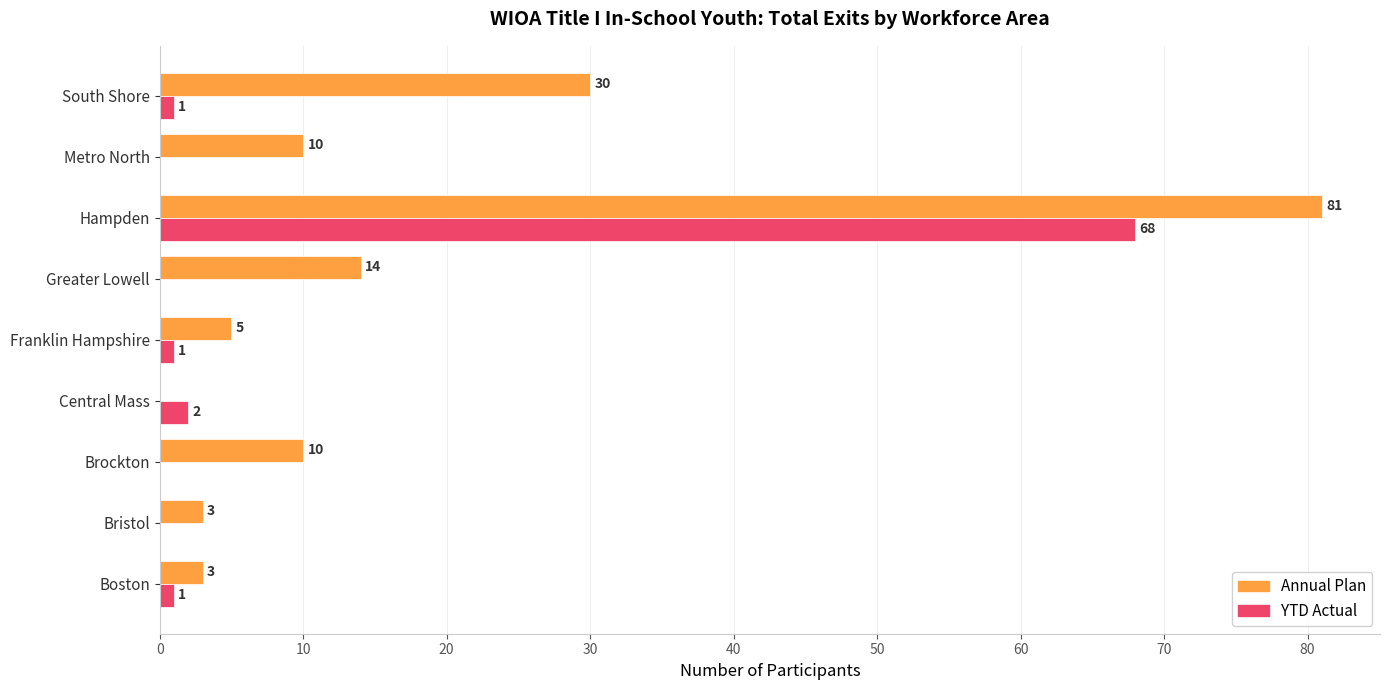

At which label is YTD Actual closest to 34?

Central Mass